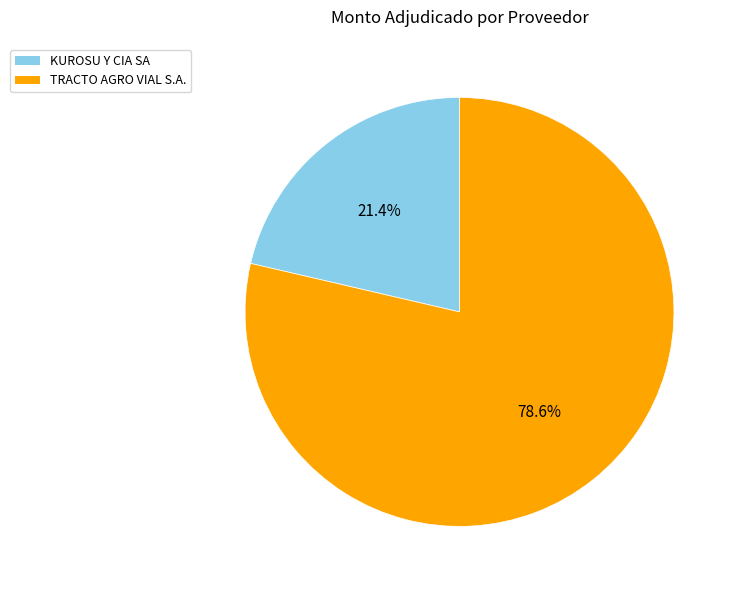

What is the smallest slice in the pie chart?

KUROSU Y CIA SA